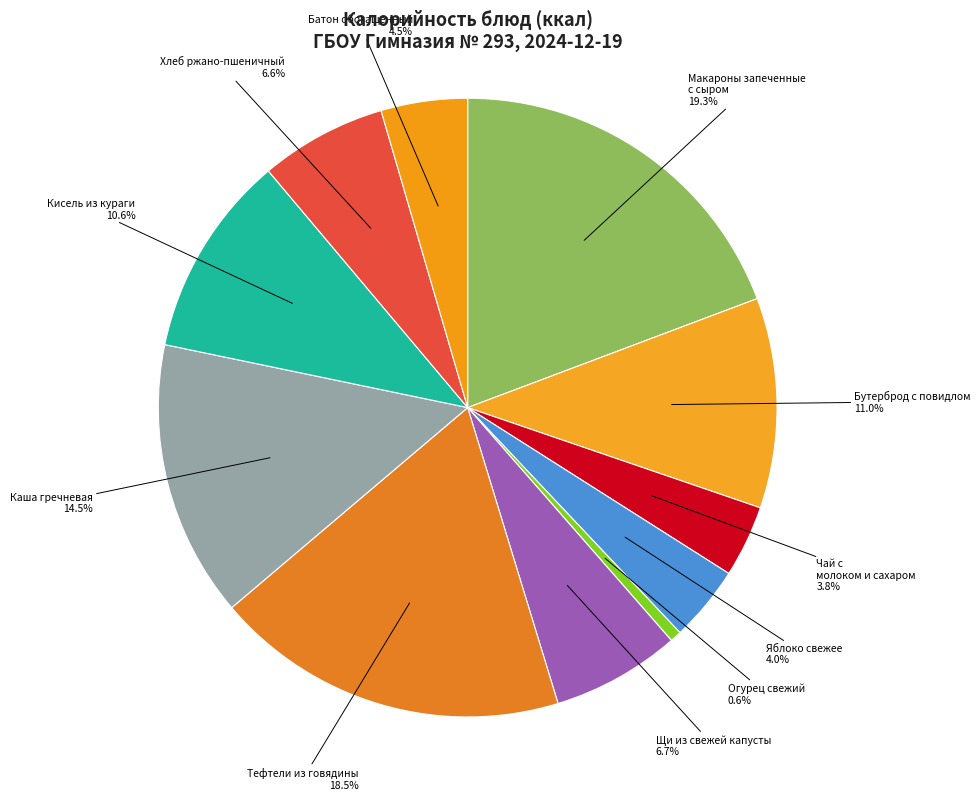

Count the number of slices in the pie.

11